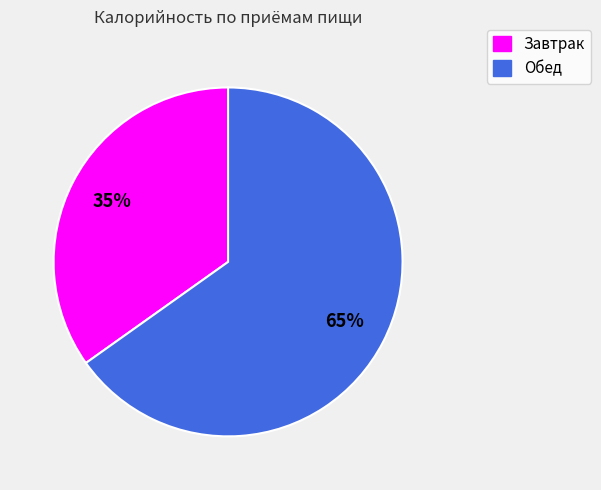

Is the sum of Завтрак and Обед greater than half?

Yes